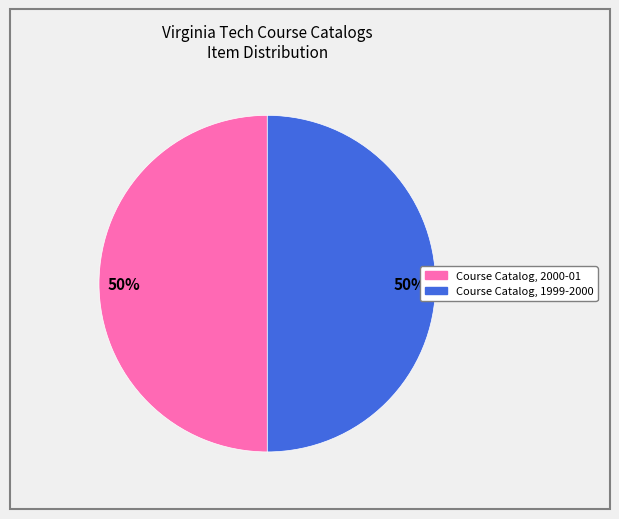

Approximately how many times larger is the value at Course Catalog, 1999-2000 compared to Course Catalog, 2000-01?

1.0